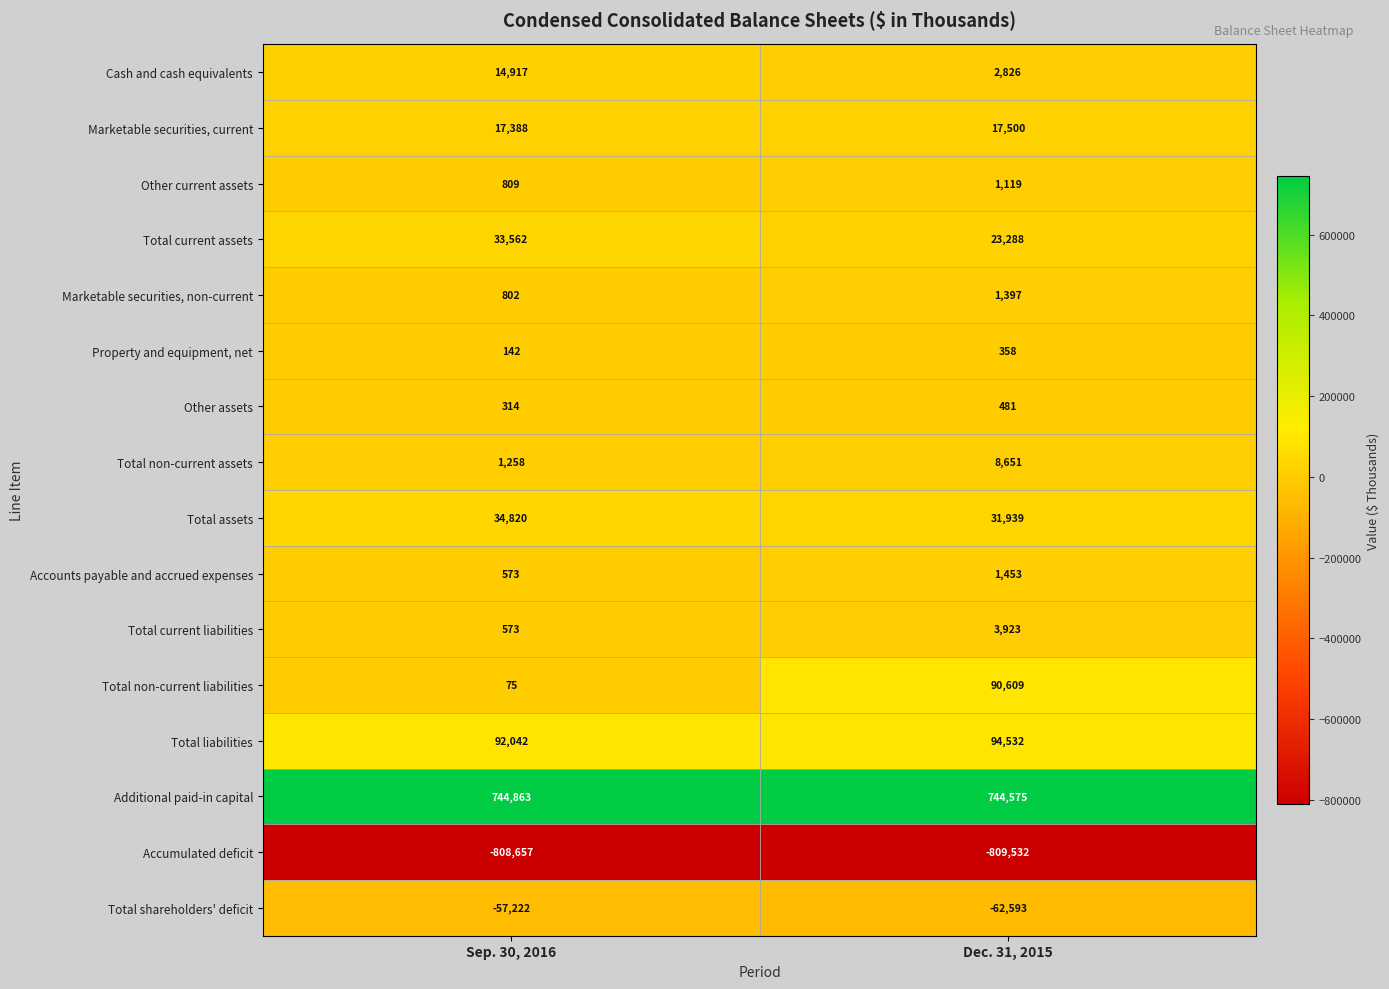

At which category is the sum across all series the highest?

Dec. 31, 2015